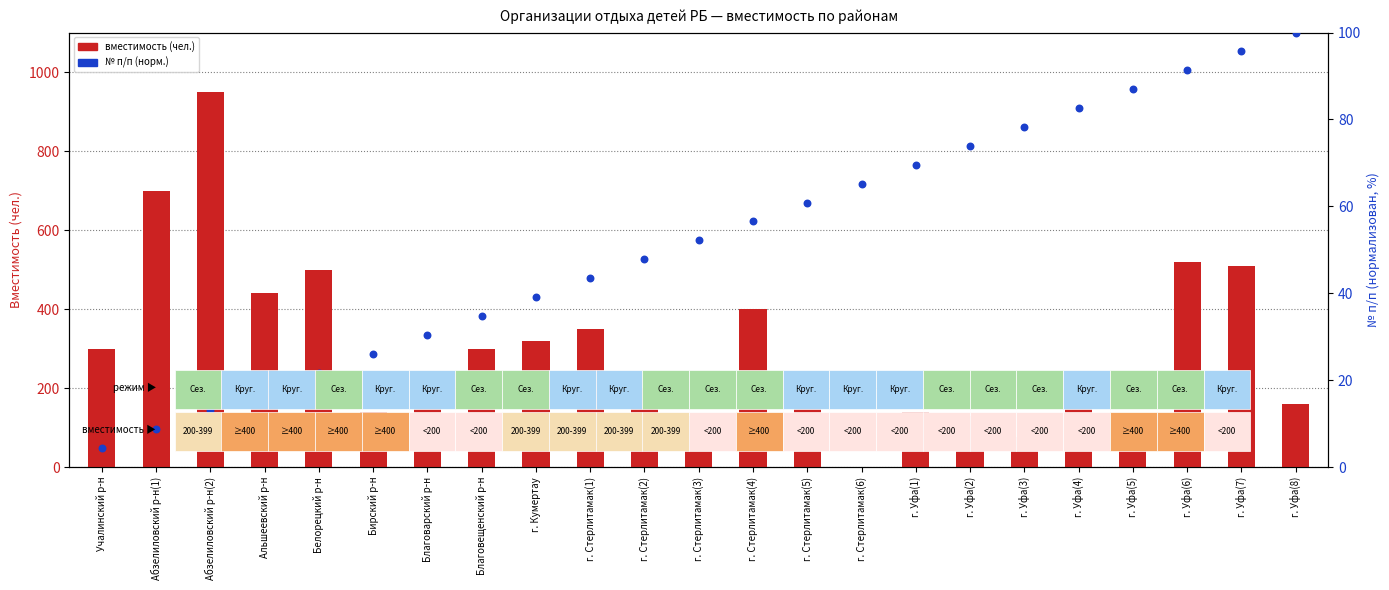

Which series reaches the maximum Y coordinate?

capacity (вместимость)